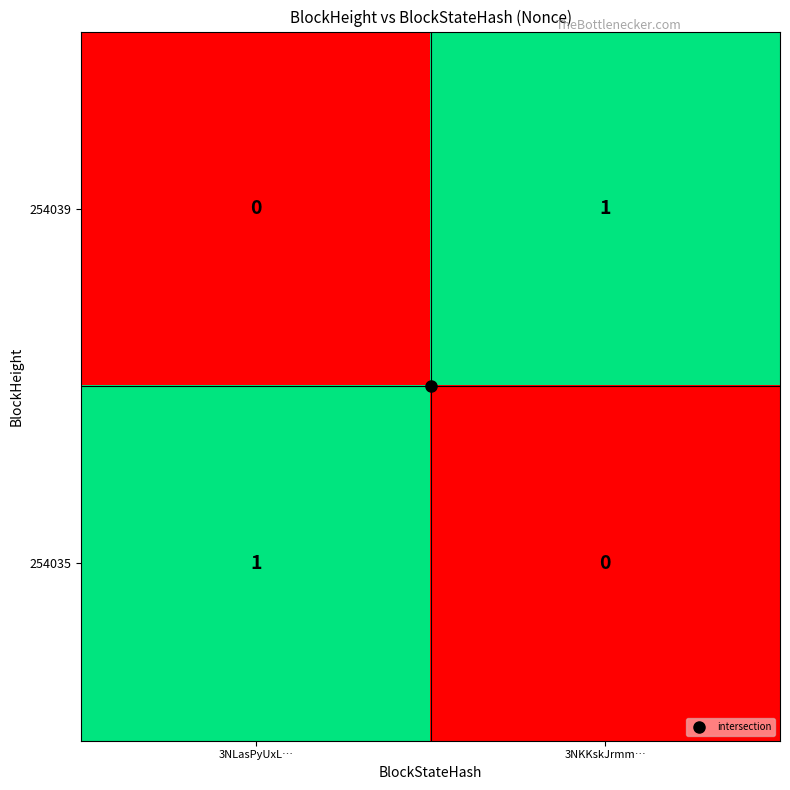

Is the value of 254035 at 3NKKskJrmm… greater than the value of 254039 at 3NKKskJrmm…?

No